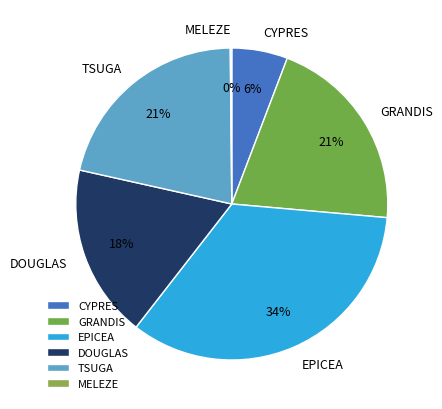

Combined, do GRANDIS and EPICEA account for over 50%?

Yes